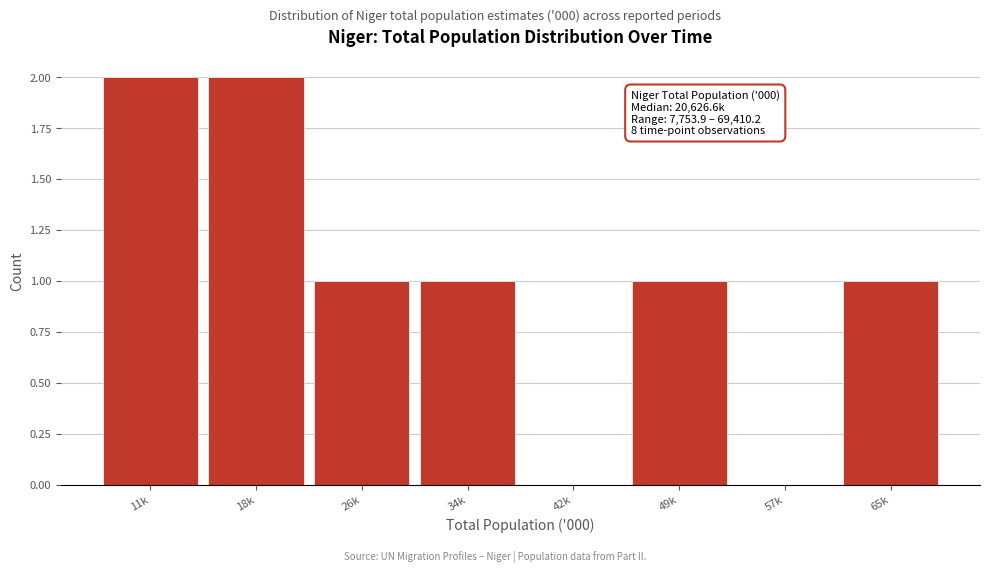

Reading left to right, list all the values displayed in this chart.

11k=2	18k=2	26k=1	34k=1	42k=0	49k=1	57k=0	65k=1